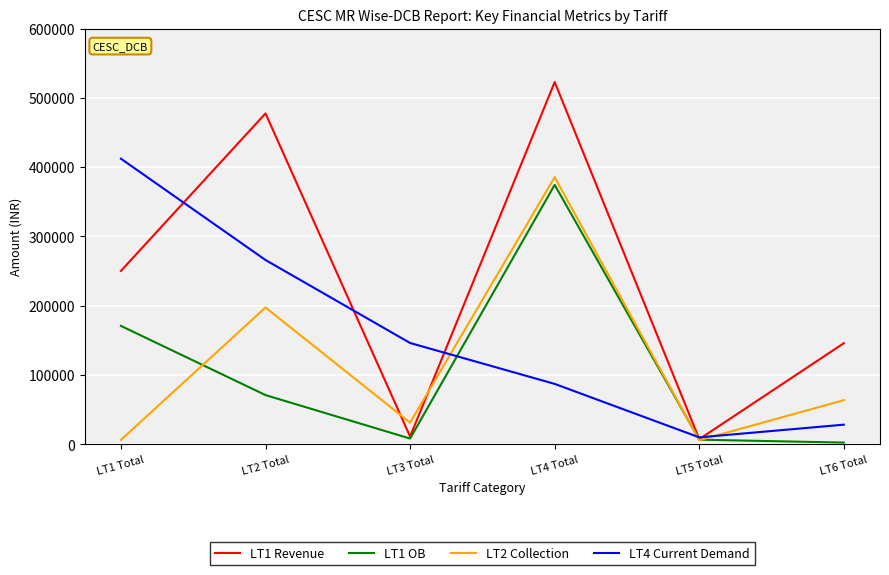

Which series has the widest spread of values?

LT1 Revenue